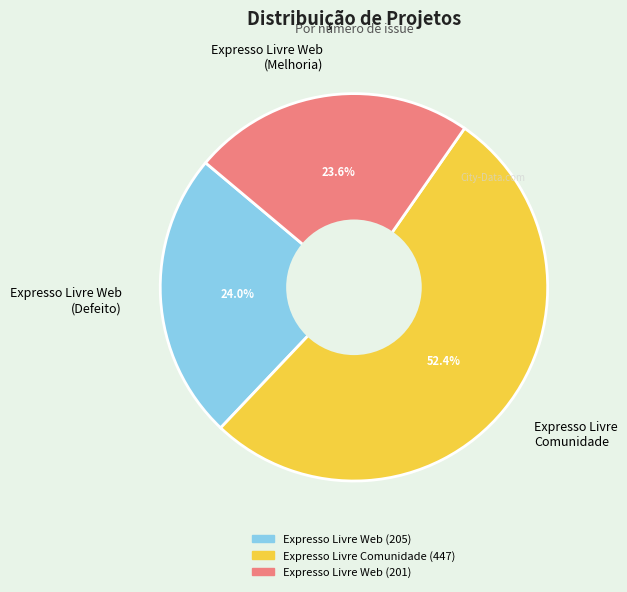

Which category accounts for the majority?

Expresso Livre Comunidade